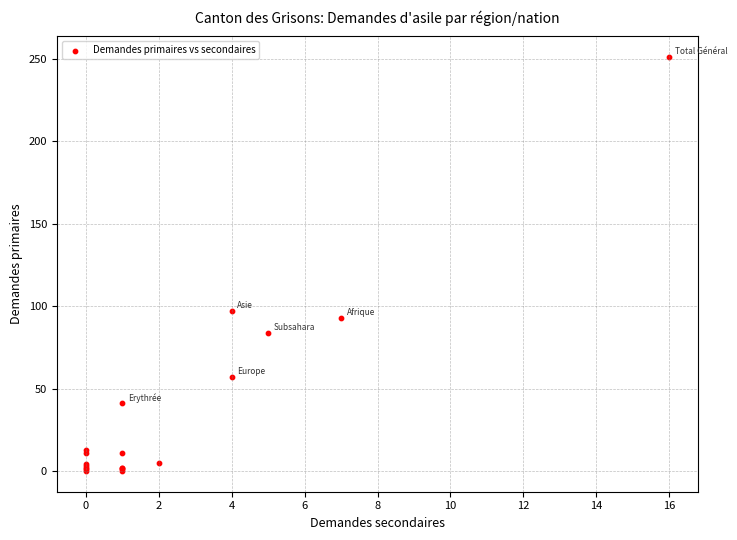

What Y value in the scatter plot is closest to 125?

97